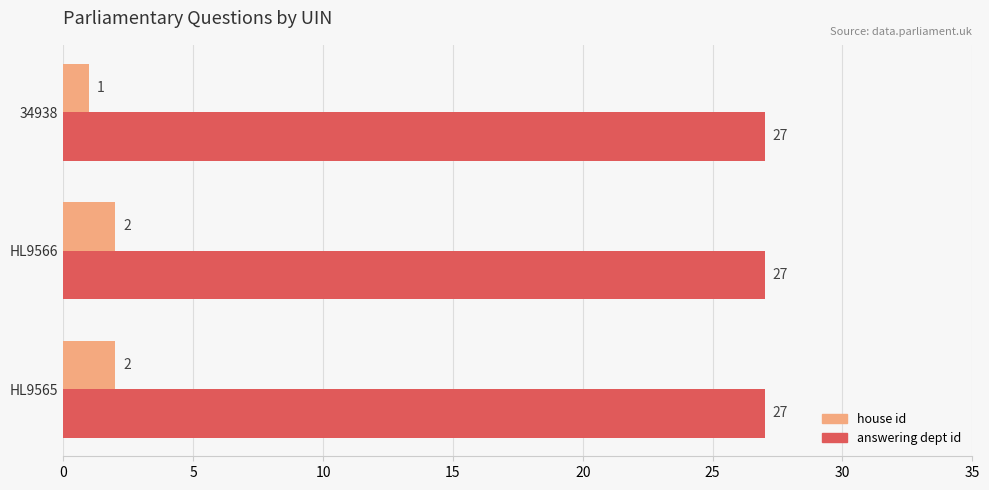

What is the average value of the answering dept id series?

27